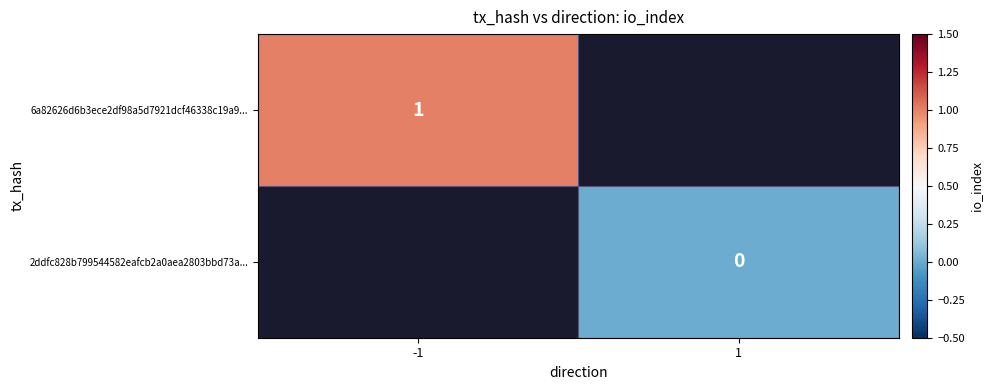

The value of 6a82626d6b3ece2df98a5d7921dcf46338c19a9... at -1 is 2. True or false?

False